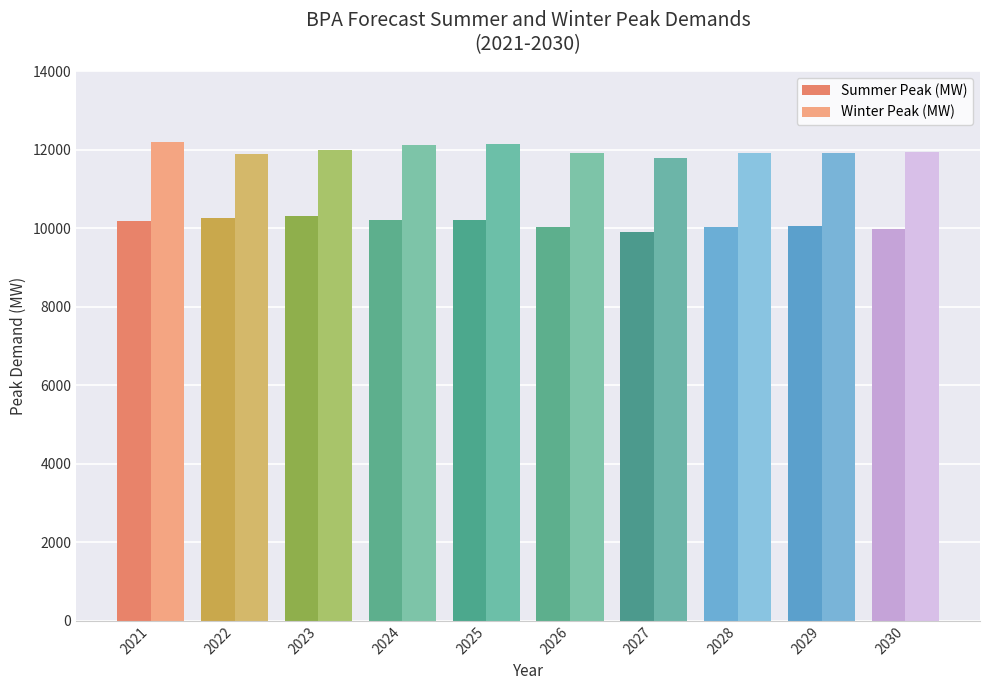

What is the highest value of the Summer Peak (MW) series?

10309